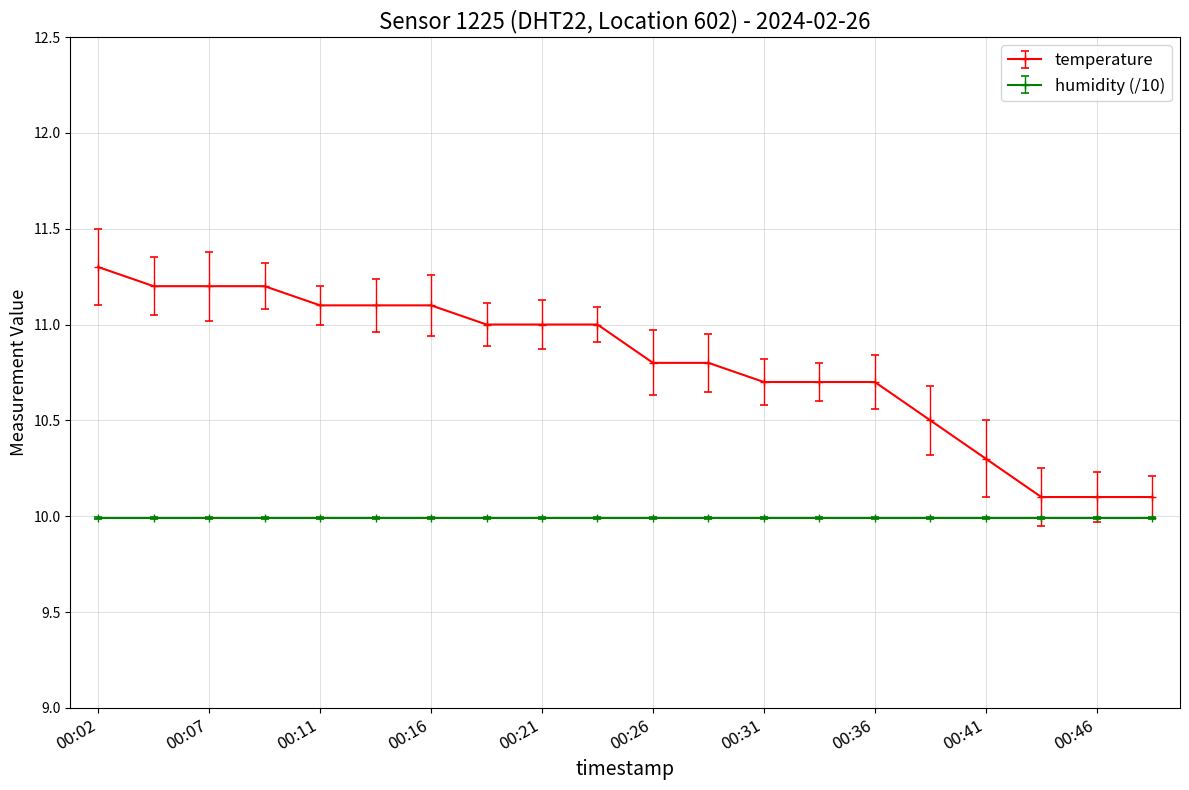

What is the highest value of the humidity (/10) series?

10.0